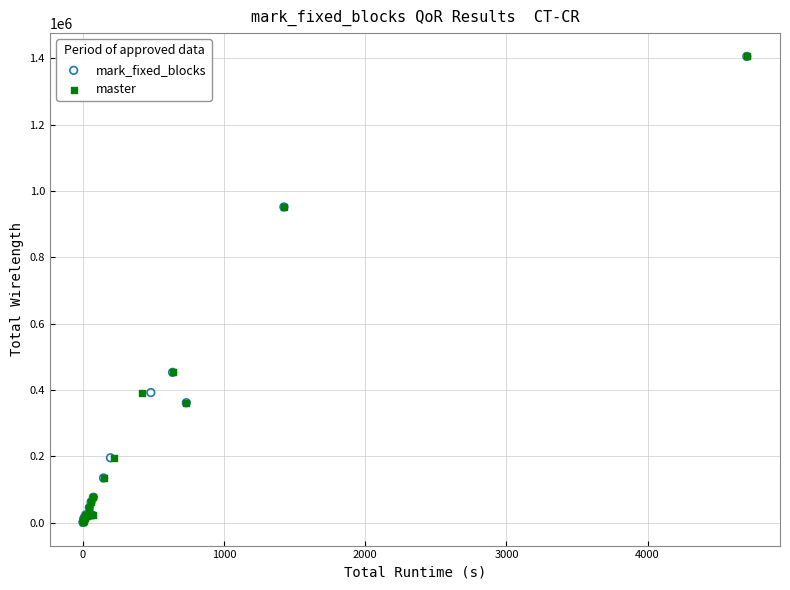

What are all the series names shown in the legend?

mark_fixed_blocks, master